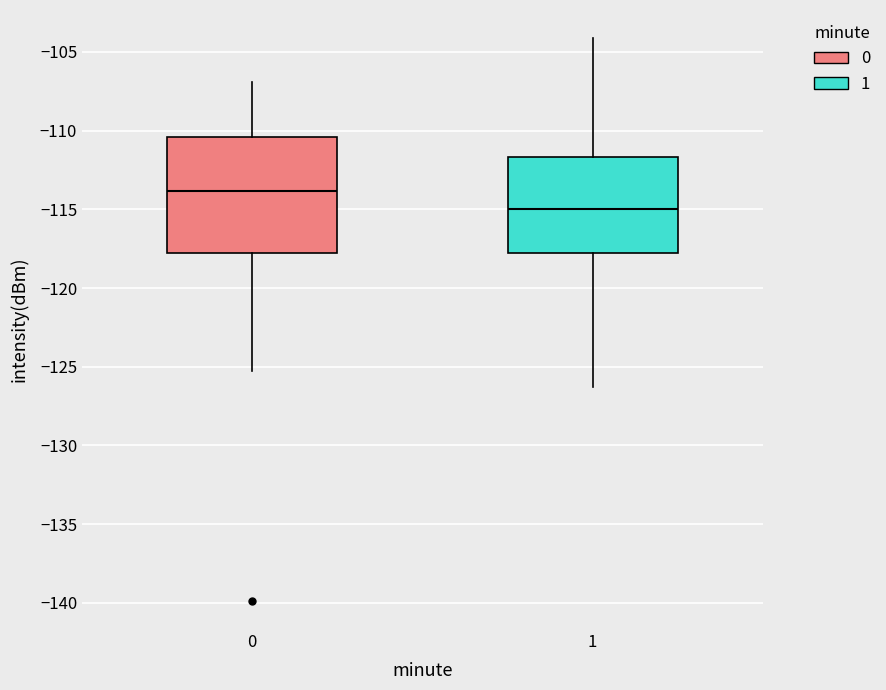

Comparing the boxes themselves (not the whiskers), which one is the tallest?

0